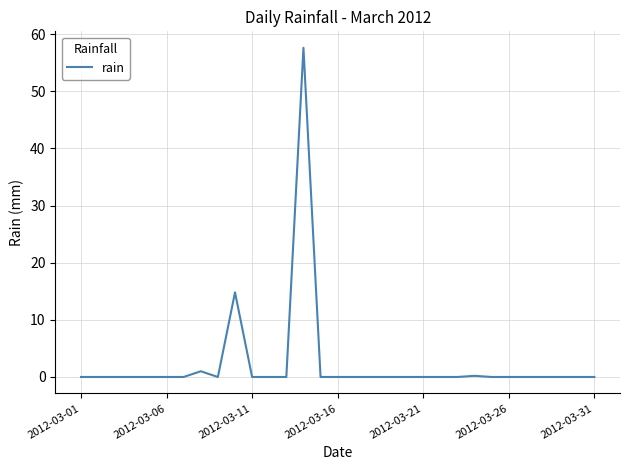

What is the difference between the maximum and minimum values?

57.6